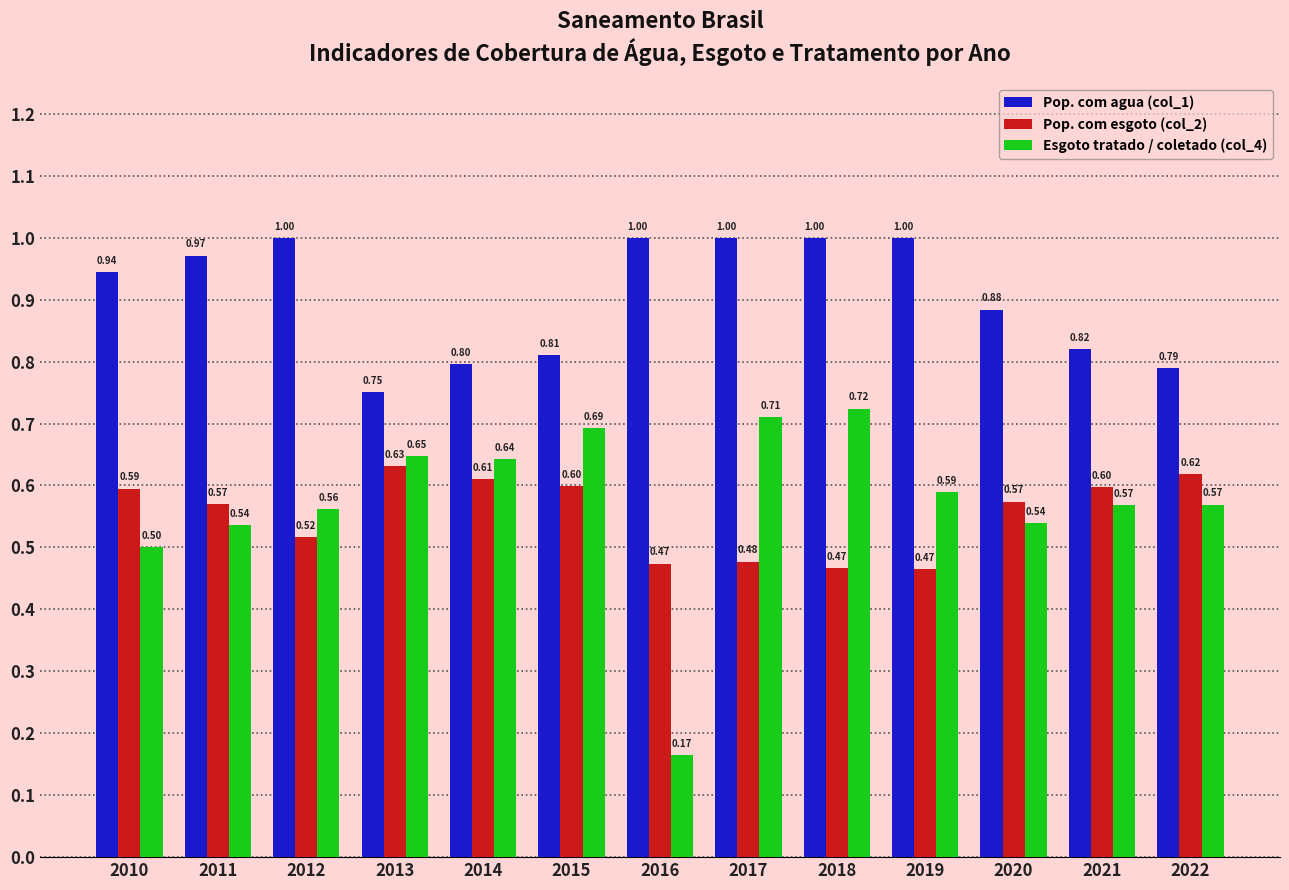

True or false: Pop. com agua (col_1) has a value of 1.0 at 2012.

True